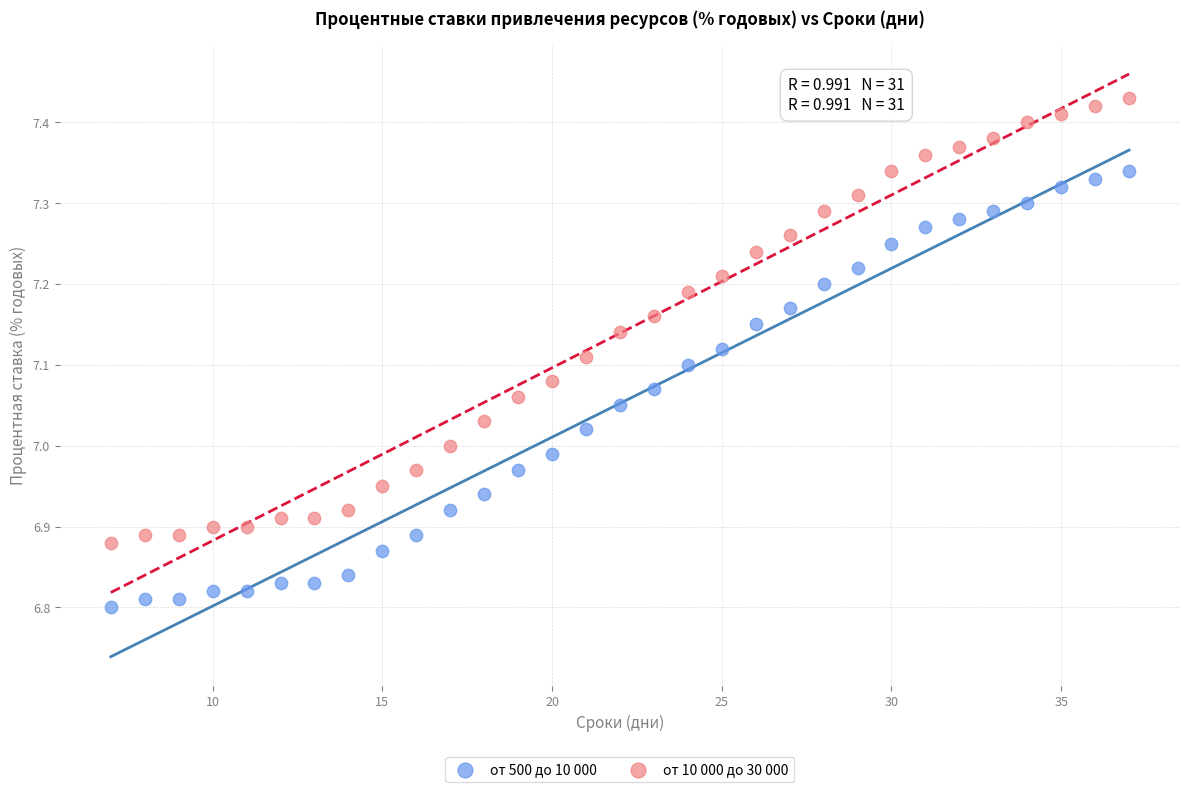

Across all data points, what is the range of X values (max minus min)?

30.0